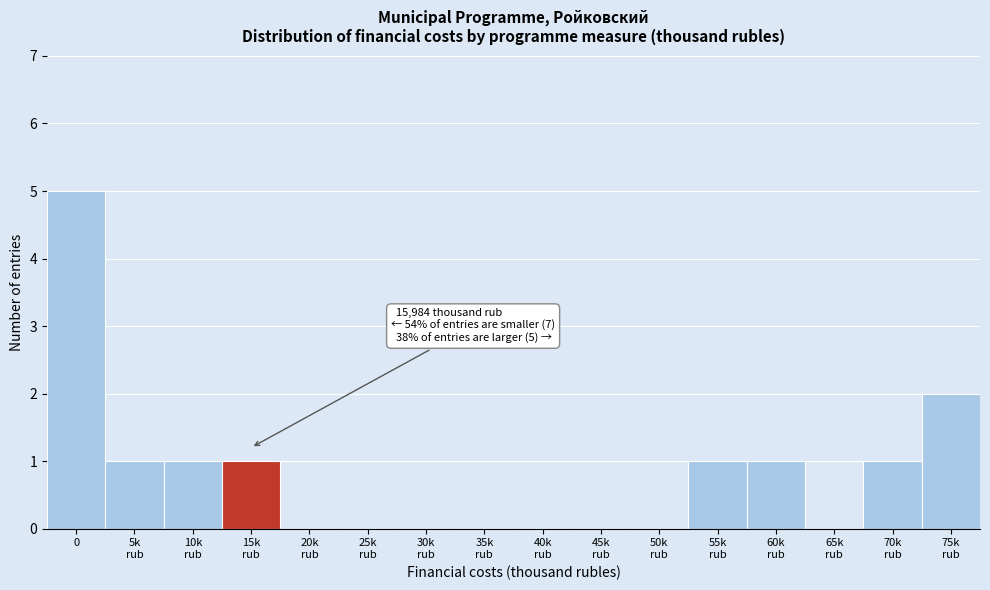

What is the maximum value shown in the chart?

5